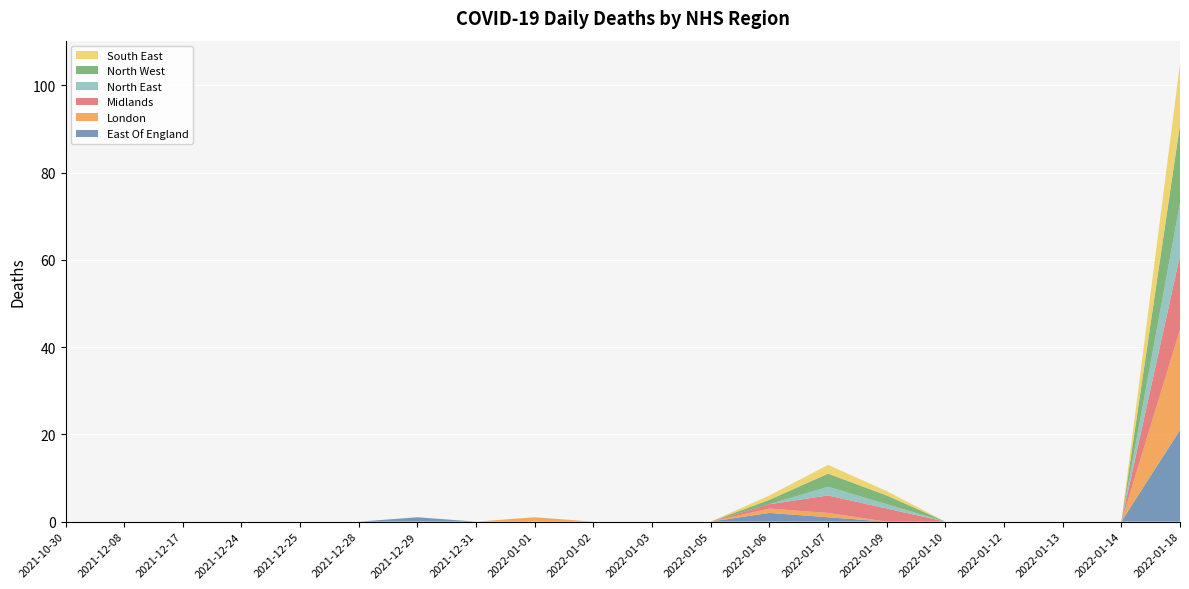

Reading left to right, list all the values displayed in this chart.

East Of England: 2021-10-30=0	2021-12-08=0	2021-12-17=0	2021-12-24=0	2021-12-25=0	2021-12-28=0	2021-12-29=1	2021-12-31=0	2022-01-01=0	2022-01-02=0	2022-01-03=0	2022-01-05=0	2022-01-06=2	2022-01-07=1	2022-01-09=0	2022-01-10=0	2022-01-12=0	2022-01-13=0	2022-01-14=0	2022-01-18=21
London: 2021-10-30=0	2021-12-08=0	2021-12-17=0	2021-12-24=0	2021-12-25=0	2021-12-28=0	2021-12-29=0	2021-12-31=0	2022-01-01=1	2022-01-02=0	2022-01-03=0	2022-01-05=0	2022-01-06=1	2022-01-07=1	2022-01-09=0	2022-01-10=0	2022-01-12=0	2022-01-13=0	2022-01-14=0	2022-01-18=23
Midlands: 2021-10-30=0	2021-12-08=0	2021-12-17=0	2021-12-24=0	2021-12-25=0	2021-12-28=0	2021-12-29=0	2021-12-31=0	2022-01-01=0	2022-01-02=0	2022-01-03=0	2022-01-05=0	2022-01-06=1	2022-01-07=4	2022-01-09=3	2022-01-10=0	2022-01-12=0	2022-01-13=0	2022-01-14=0	2022-01-18=17
North East: 2021-10-30=0	2021-12-08=0	2021-12-17=0	2021-12-24=0	2021-12-25=0	2021-12-28=0	2021-12-29=0	2021-12-31=0	2022-01-01=0	2022-01-02=0	2022-01-03=0	2022-01-05=0	2022-01-06=0	2022-01-07=2	2022-01-09=1	2022-01-10=0	2022-01-12=0	2022-01-13=0	2022-01-14=0	2022-01-18=12
North West: 2021-10-30=0	2021-12-08=0	2021-12-17=0	2021-12-24=0	2021-12-25=0	2021-12-28=0	2021-12-29=0	2021-12-31=0	2022-01-01=0	2022-01-02=0	2022-01-03=0	2022-01-05=0	2022-01-06=1	2022-01-07=3	2022-01-09=2	2022-01-10=0	2022-01-12=0	2022-01-13=0	2022-01-14=0	2022-01-18=18
South East: 2021-10-30=0	2021-12-08=0	2021-12-17=0	2021-12-24=0	2021-12-25=0	2021-12-28=0	2021-12-29=0	2021-12-31=0	2022-01-01=0	2022-01-02=0	2022-01-03=0	2022-01-05=0	2022-01-06=1	2022-01-07=2	2022-01-09=1	2022-01-10=0	2022-01-12=0	2022-01-13=0	2022-01-14=0	2022-01-18=14